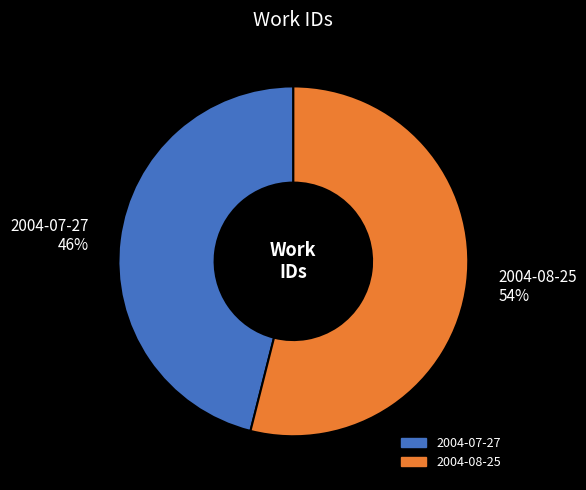

What is the ratio of the value at 2004-07-27 to the value at 2004-08-25?

0.9